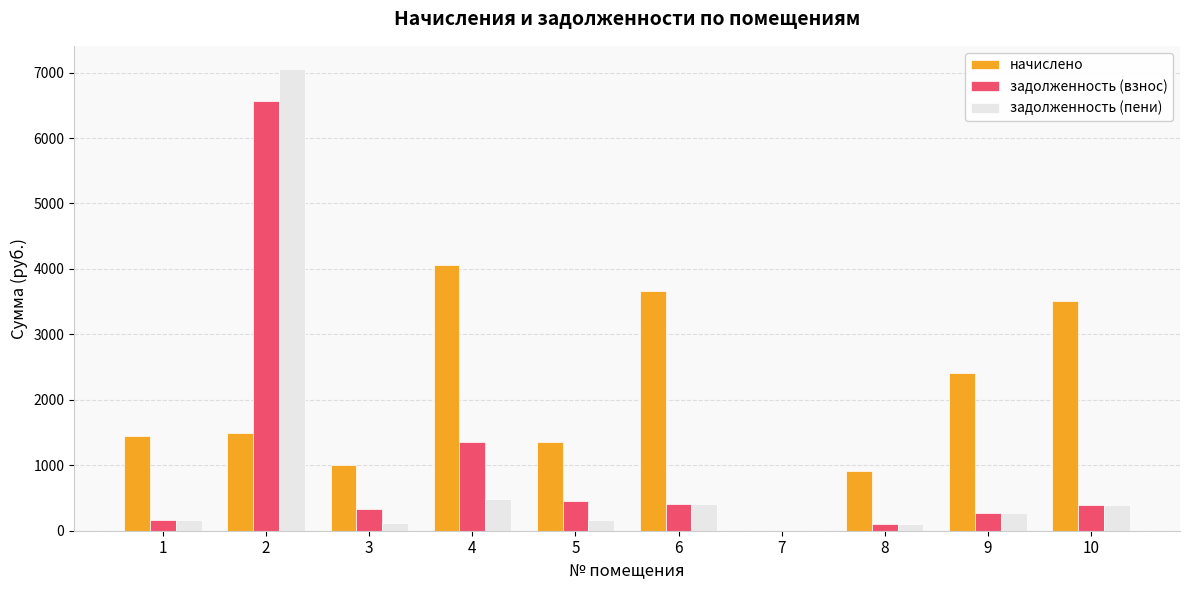

What is the maximum value shown in the chart?

7056.3